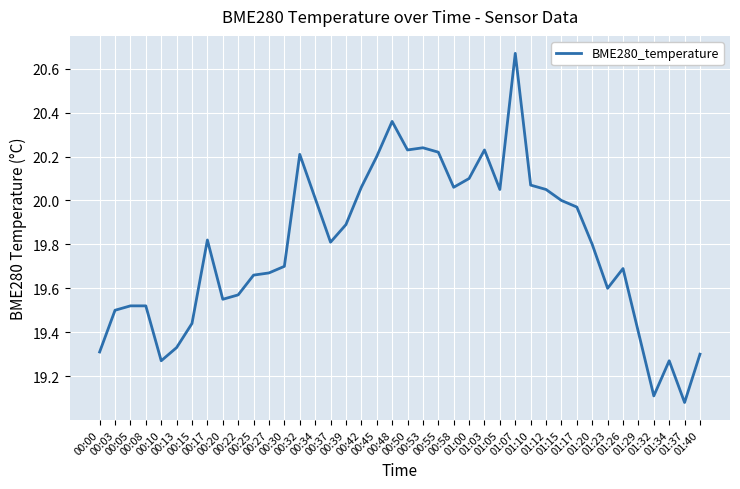

What is the difference between the maximum and minimum values?

1.6